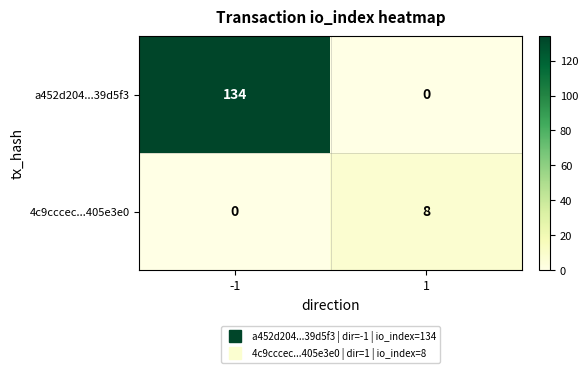

What is the difference between the maximum and minimum values in the a452d204...39d5f3 series?

134